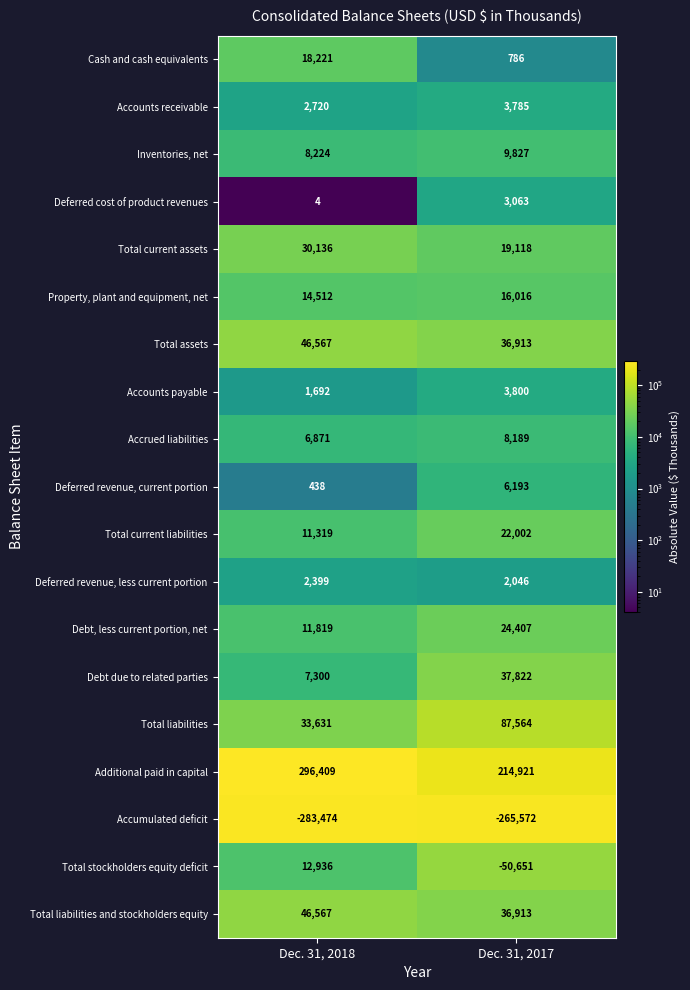

At which category is the sum across all series the highest?

Dec. 31, 2018